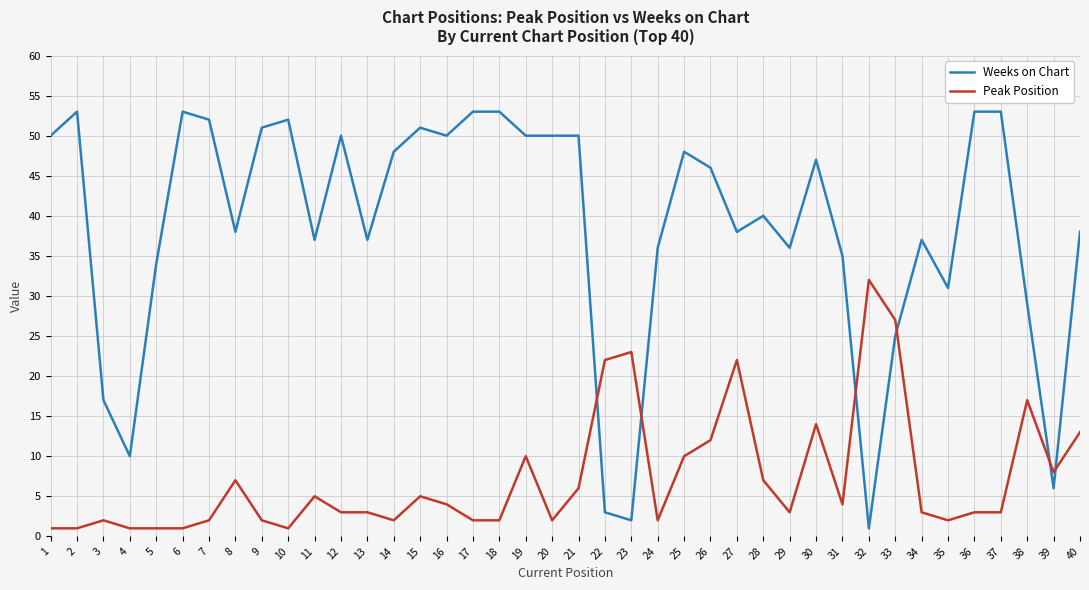

Which series has the largest range (max minus min)?

Weeks on Chart